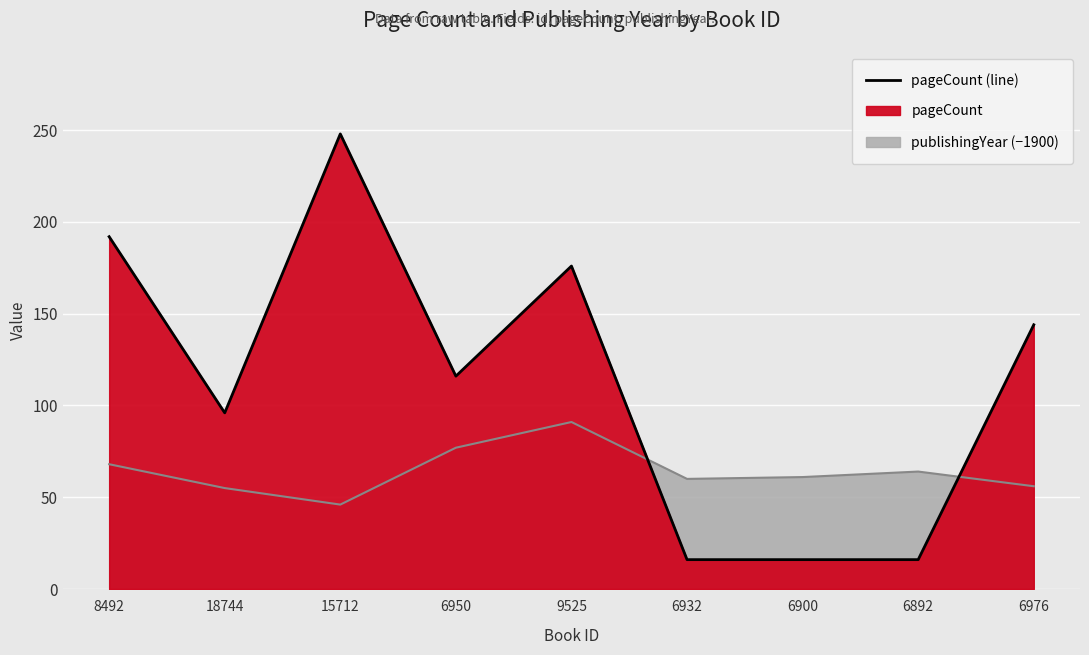

What is the greatest value displayed?

248